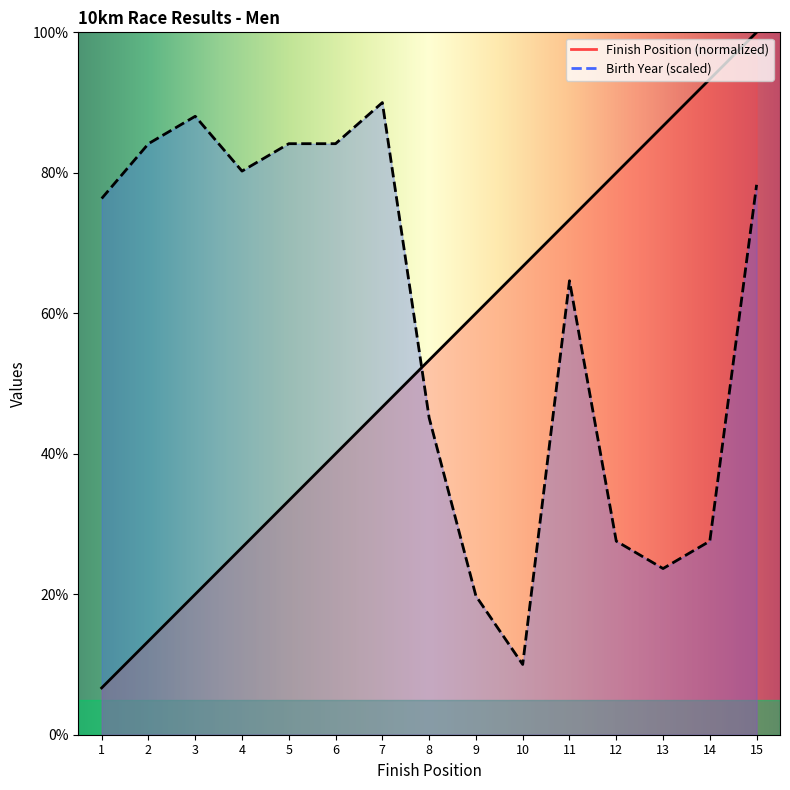

How many lines are shown in the chart?

2